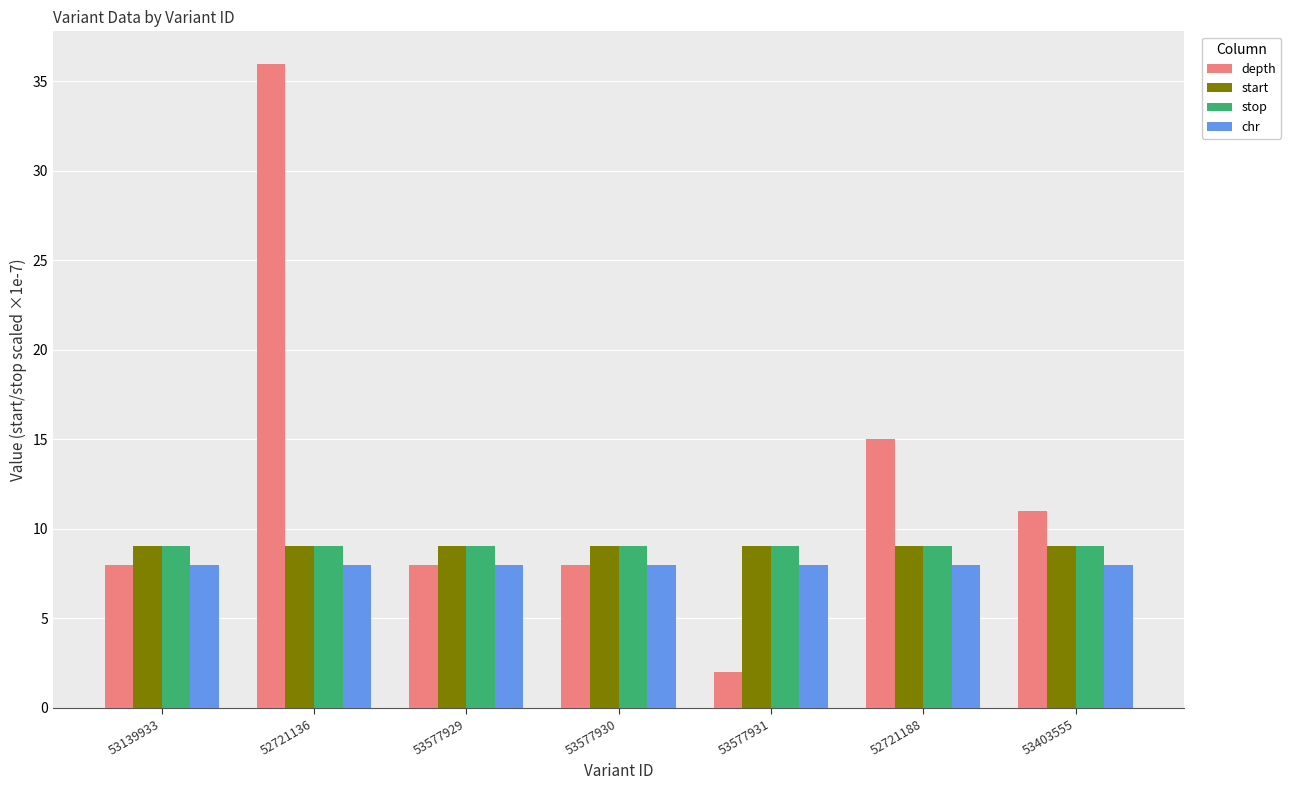

What is the maximum value for stop?

9.0